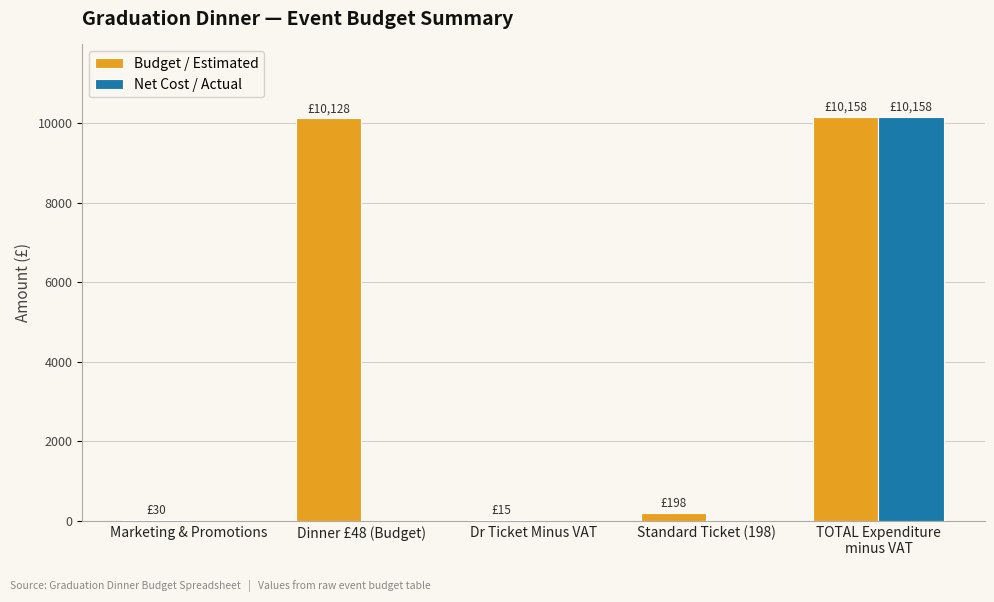

At which category is the sum across all series the highest?

TOTAL Expenditure
minus VAT